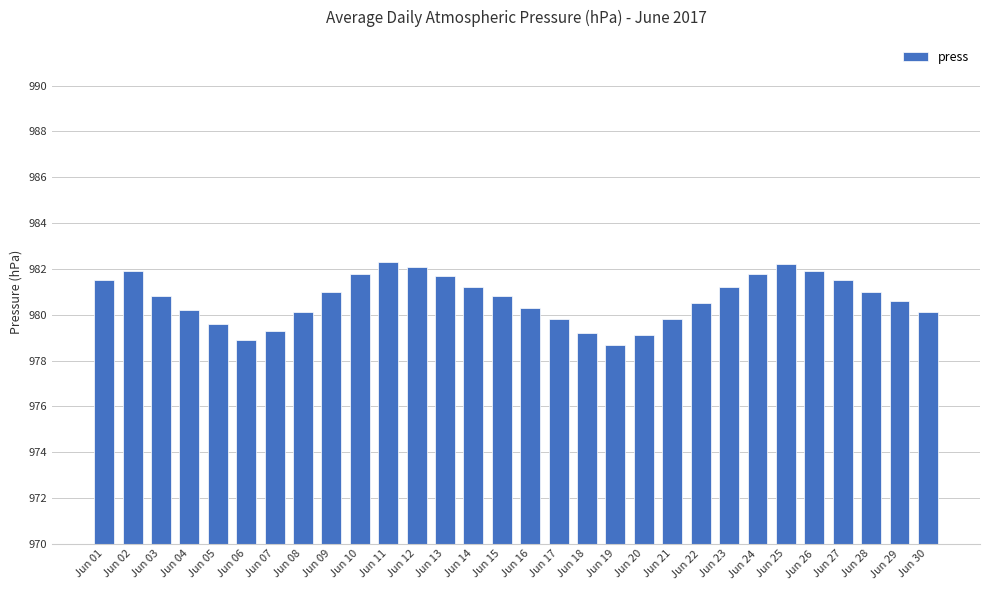

Are the bars horizontal?

No